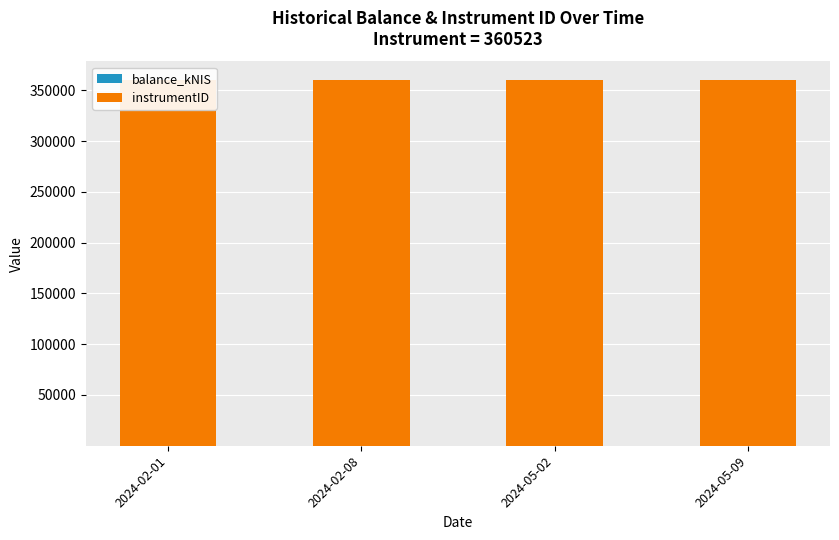

Read the instrumentID value at 2024-05-02.

360523.0